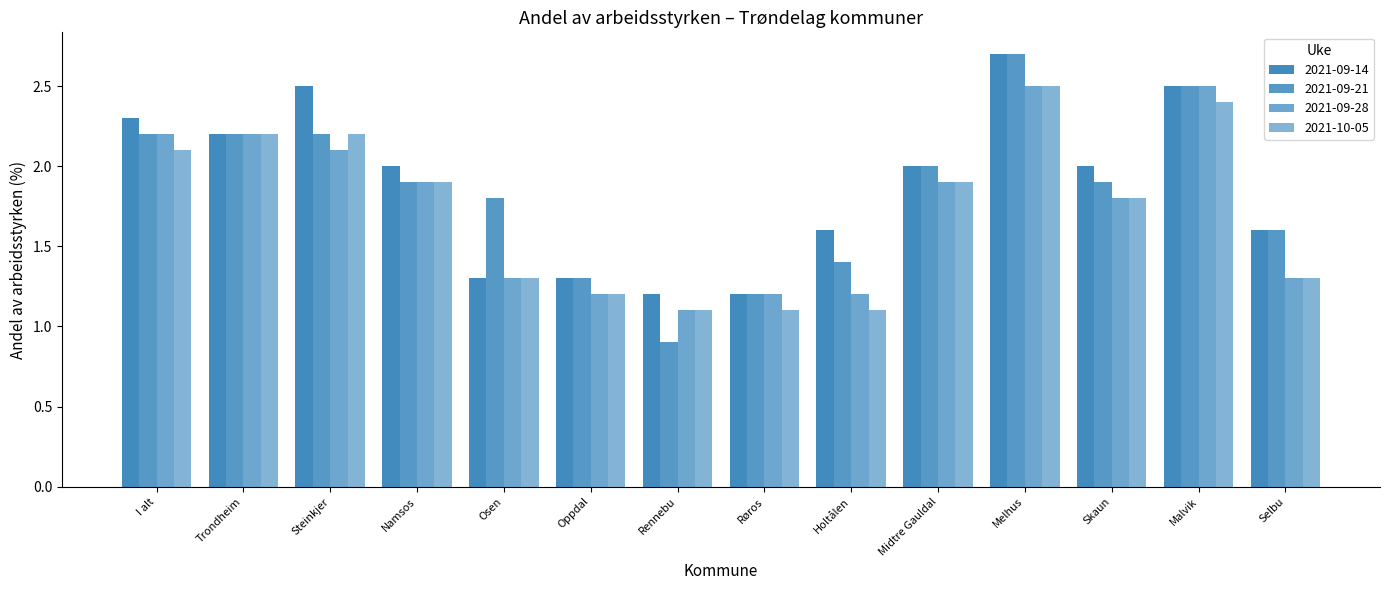

Are the bars horizontal?

No